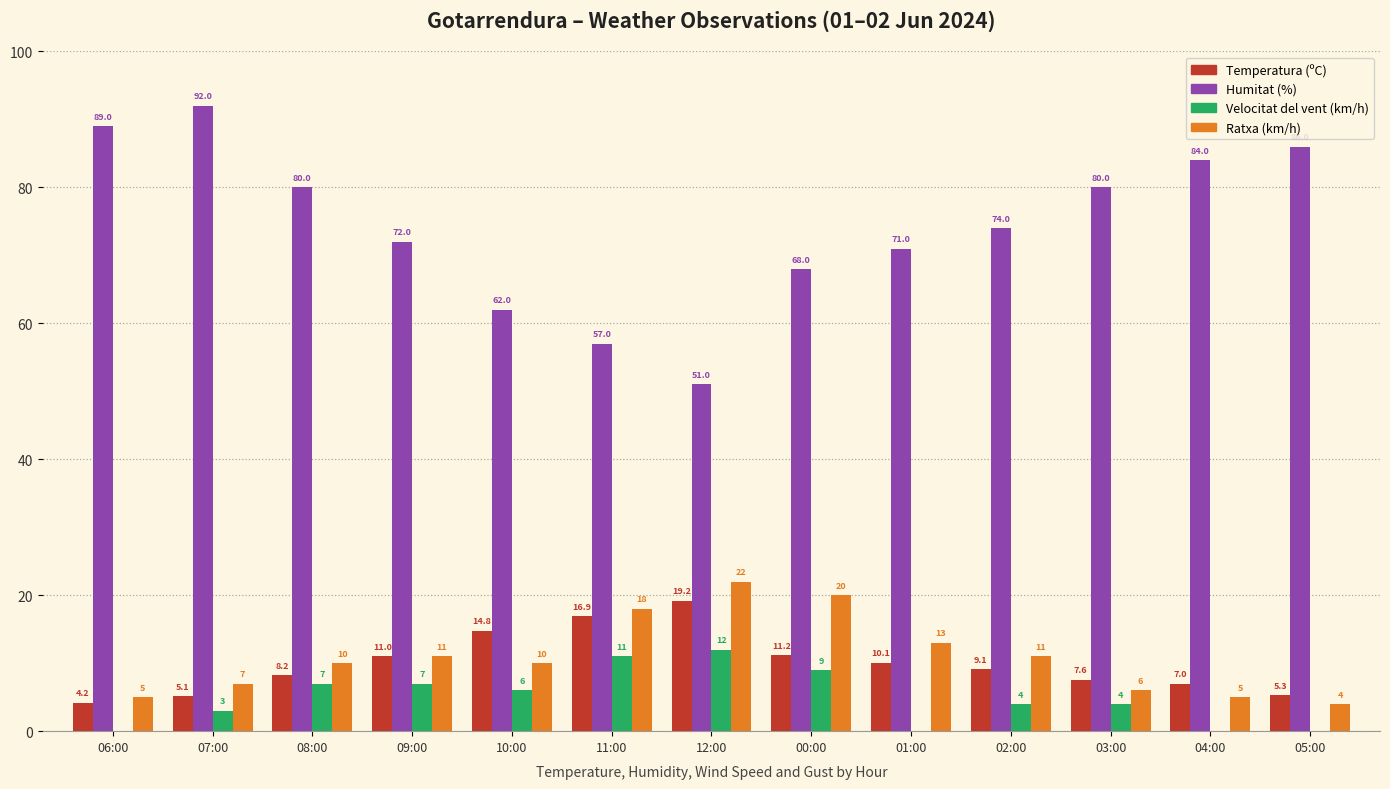

What is the sum of all Ratxa (km/h) values?

142.0